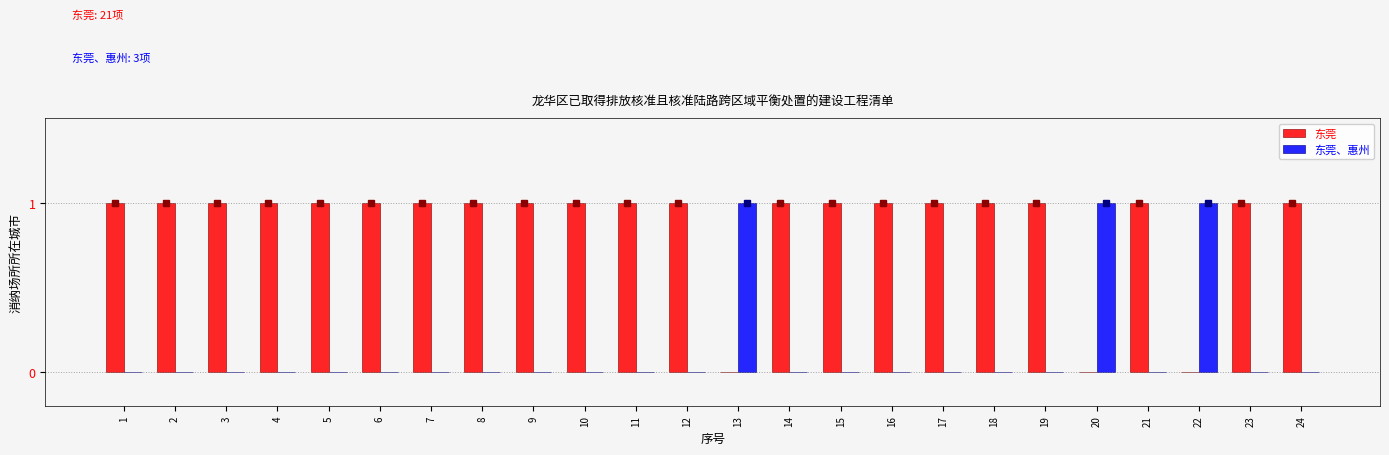

Does the chart contain stacked bars?

No